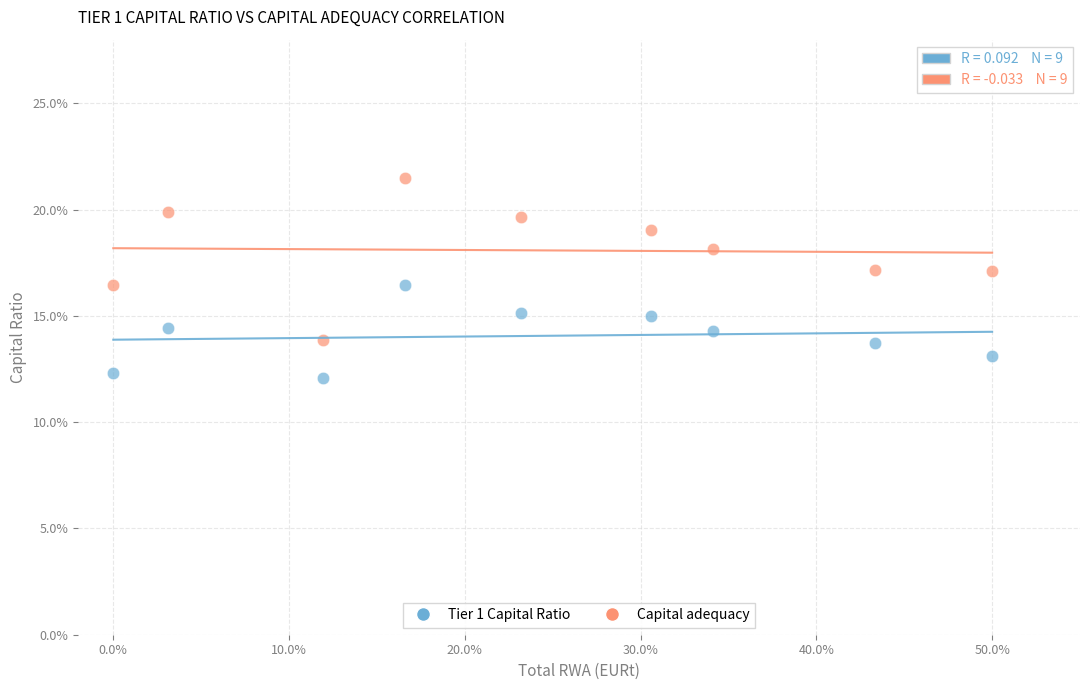

What are all the series names shown in the legend?

Tier 1 Capital Ratio, Capital adequacy